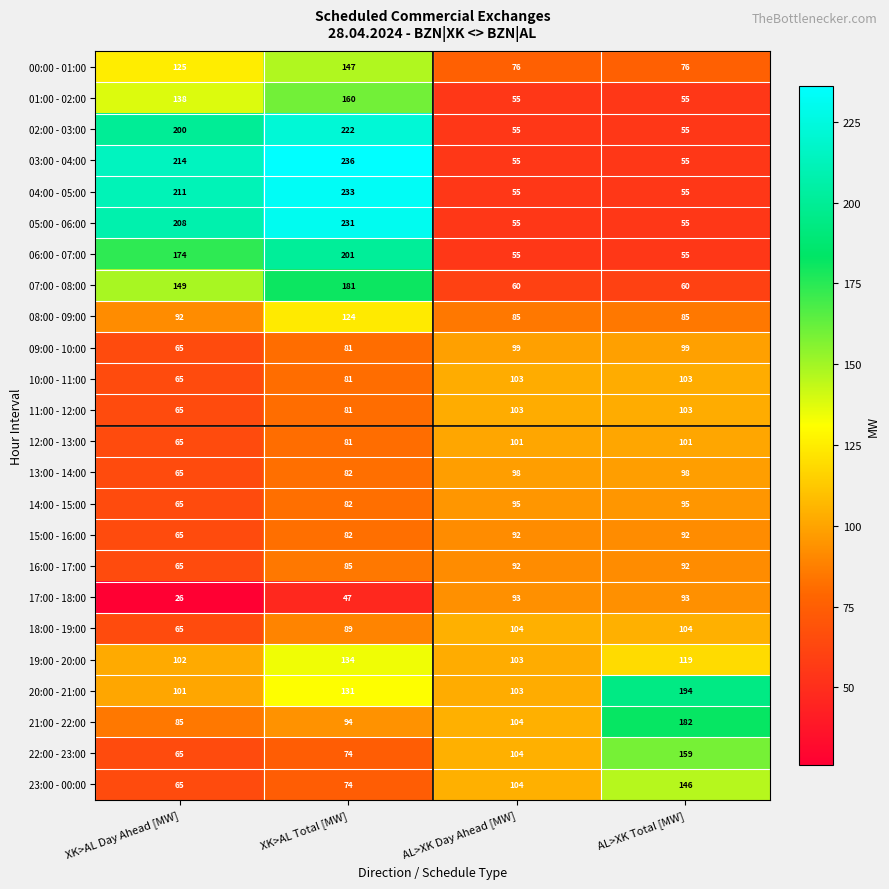

Between AL>XK Day Ahead [MW] and AL>XK Total [MW], which series saw the biggest shift?

20:00 - 21:00